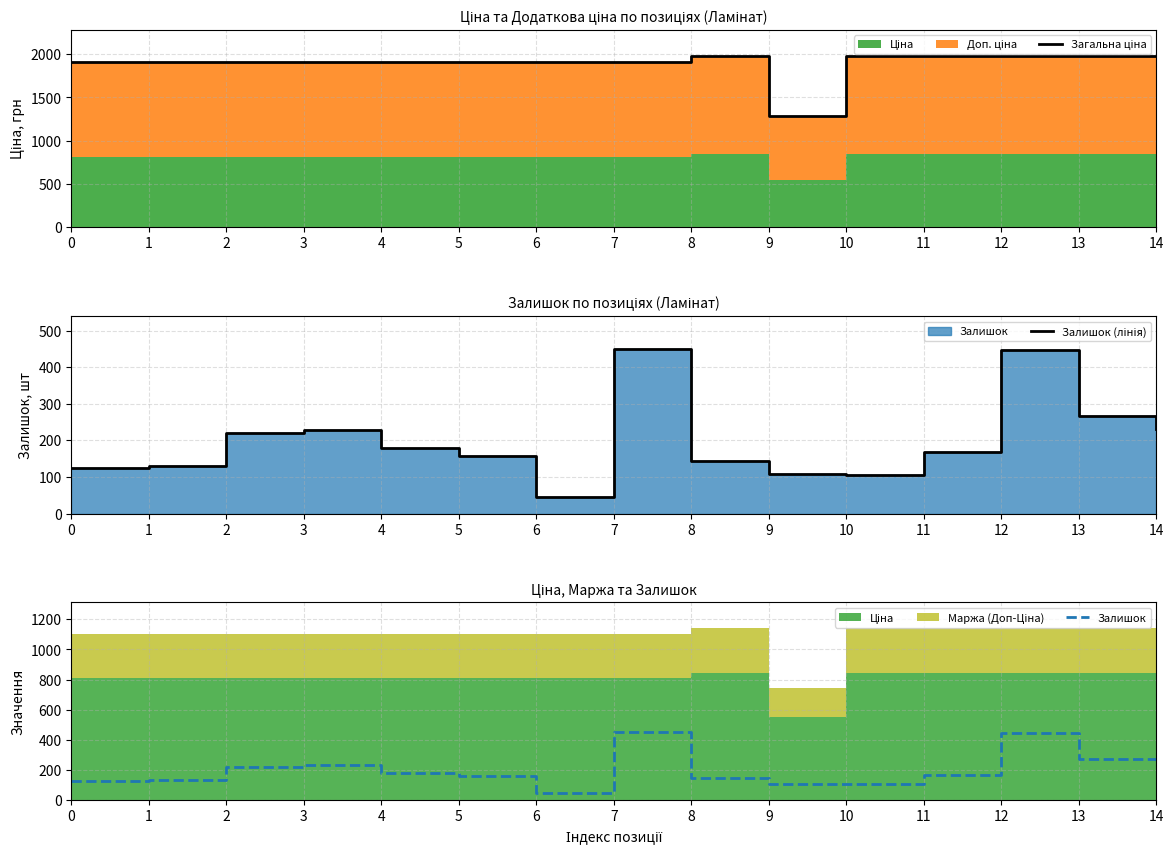

True or false: Загальна ціна has a value of 1914.8 at 2.

True